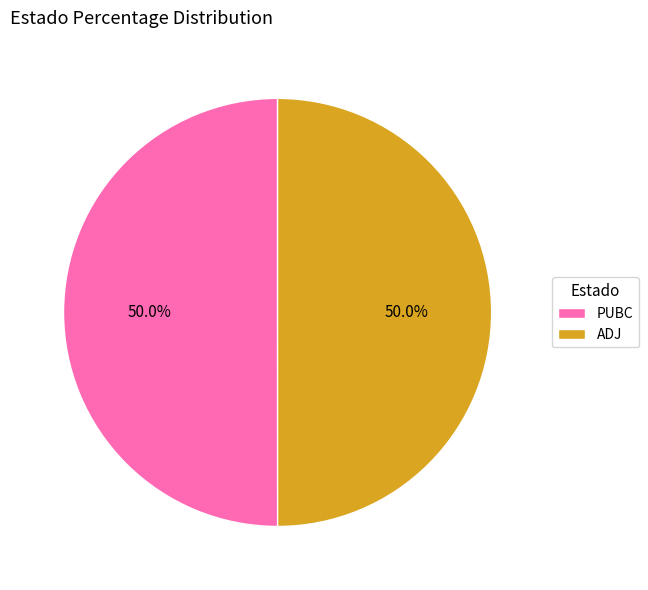

The ADJ slice represents 36% of the pie. True or false?

False